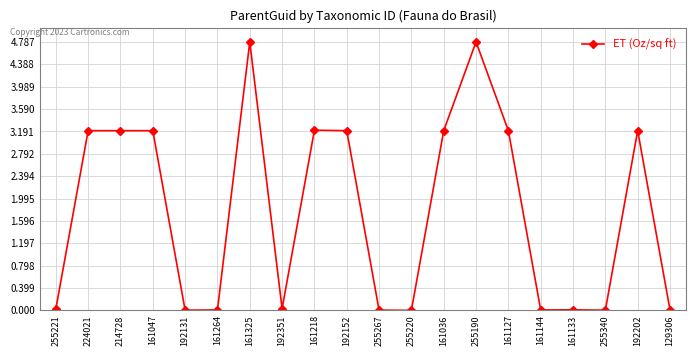

How many data points are less than 3?

10